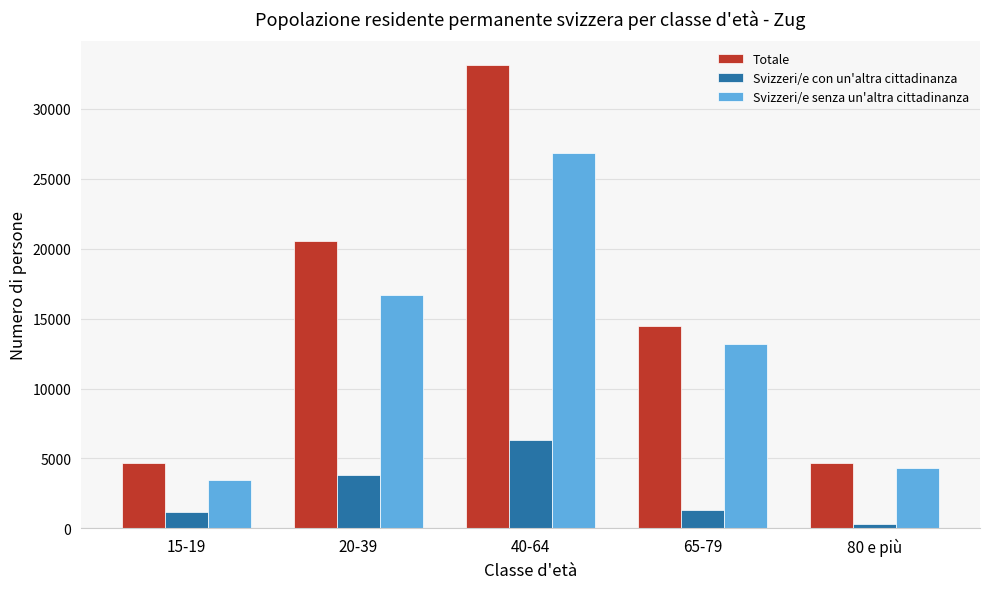

Is the value of Svizzeri/e con un'altra cittadinanza at 40-64 greater than the value of Svizzeri/e senza un'altra cittadinanza at 15-19?

Yes